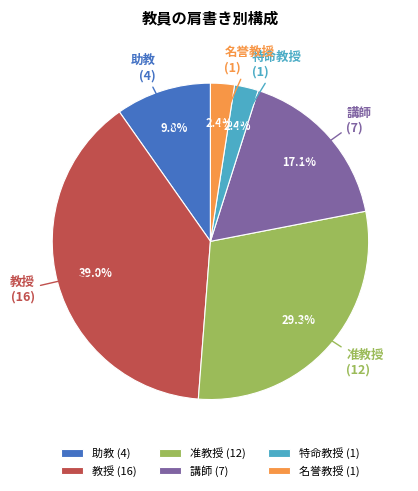

Is 名誉教授 the majority of the pie?

No